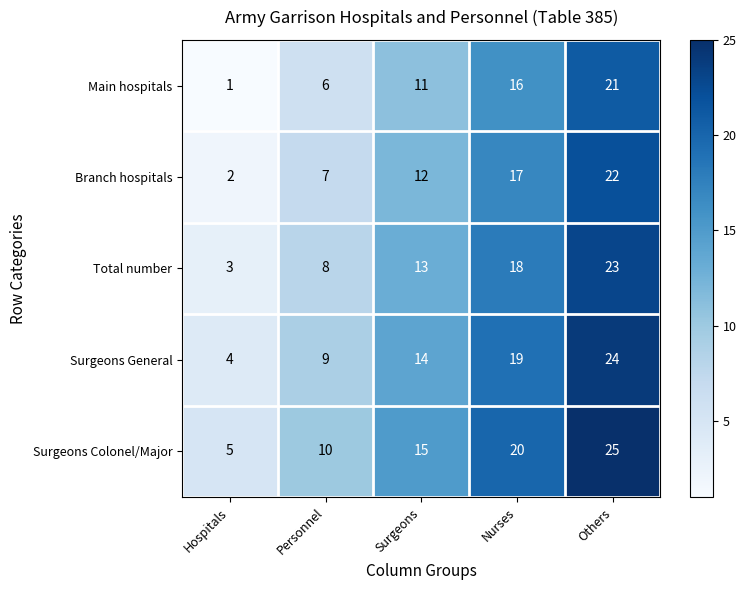

Which category has the lowest value in the Surgeons General series?

Hospitals